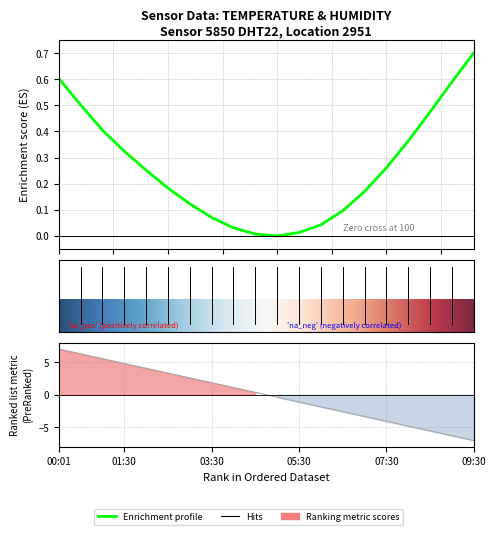

Is this an area chart (filled region under the line)?

No